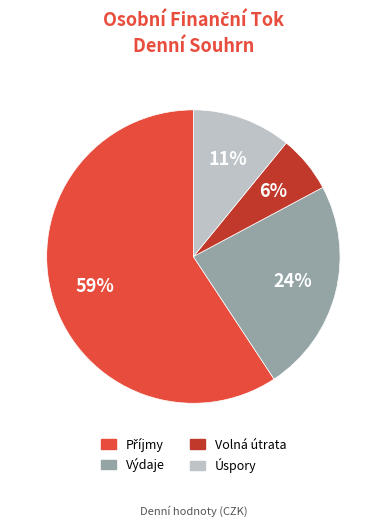

Which has a higher value, Úspory or Výdaje?

Výdaje